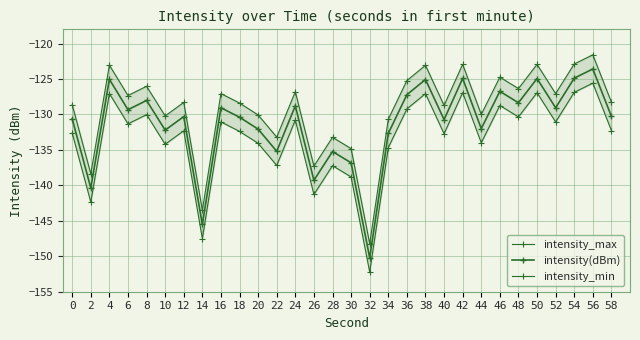

Which series has the largest total across all categories?

intensity_max